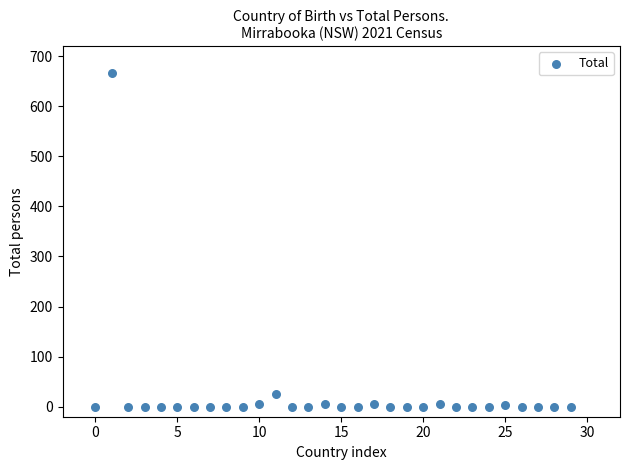

What is the range of Y values (max minus min)?

667